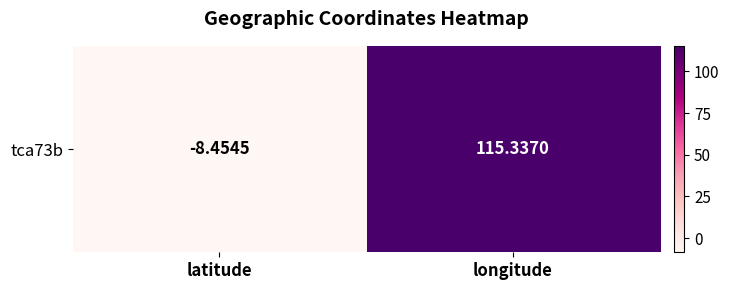

The chart shows a value of 115.3 at longitude. True or false?

True